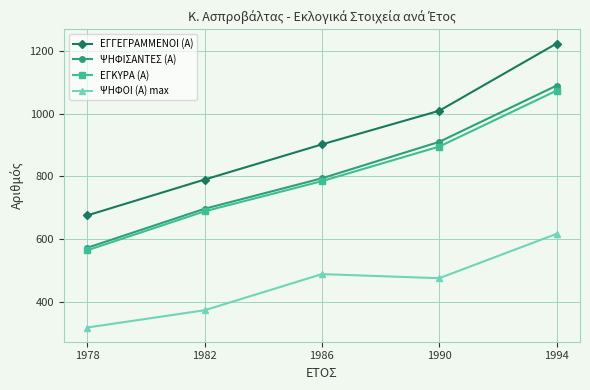

True or false: ΨΗΦΟΙ (Α) max and ΨΗΦΙΣΑΝΤΕΣ (Α) cross at least once.

False